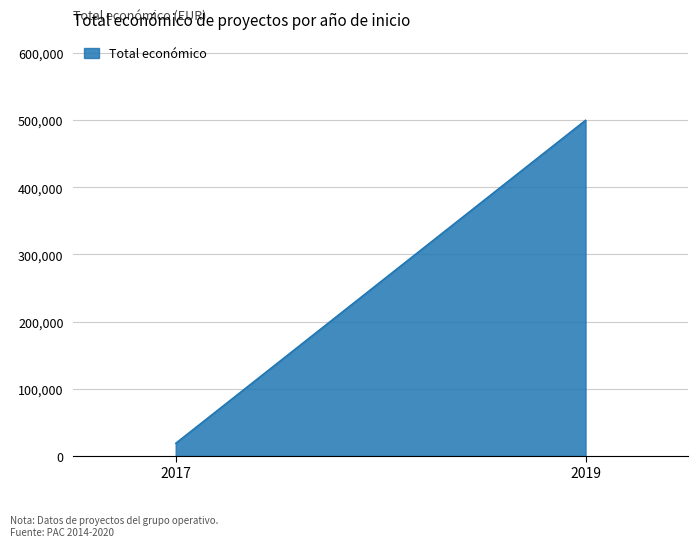

Reading left to right, what are all the values shown in this chart?

2017=19000	2019=499930